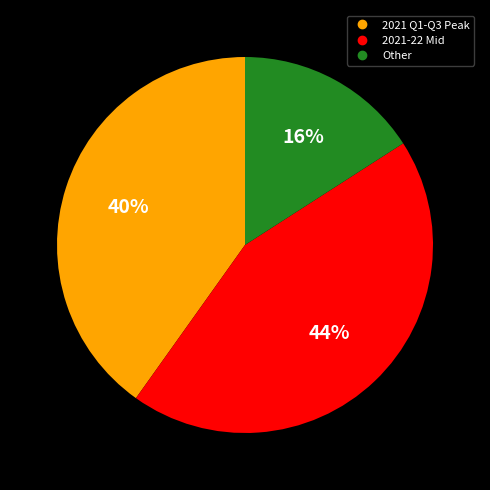

To the nearest percent, what is the difference between the largest and smallest slice percentages?

28%